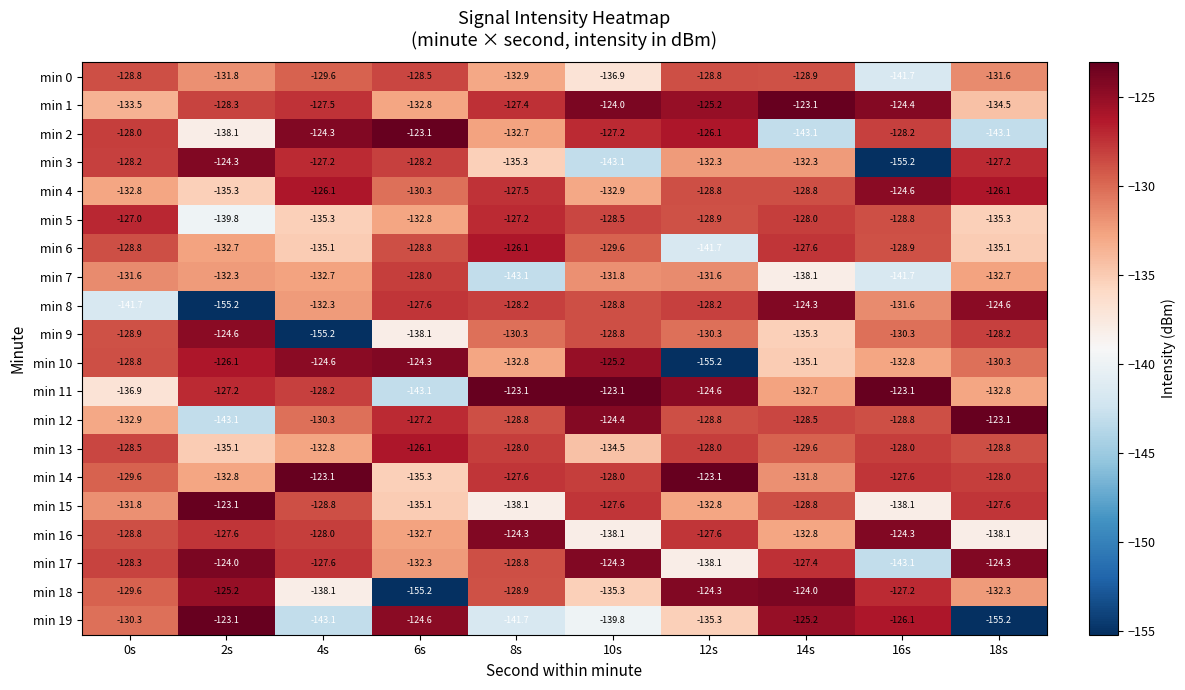

At which category is the sum across all series the highest?

14s